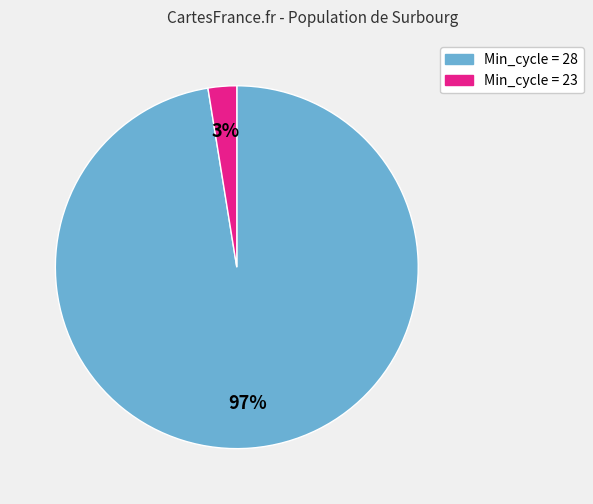

Does any single category account for the majority?

Yes